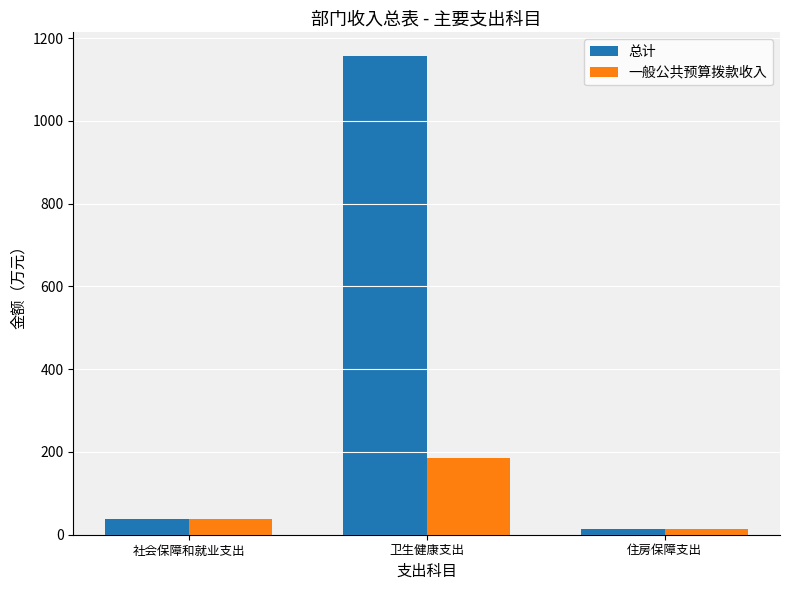

At which label is 一般公共预算拨款收入 closest to 99?

社会保障和就业支出